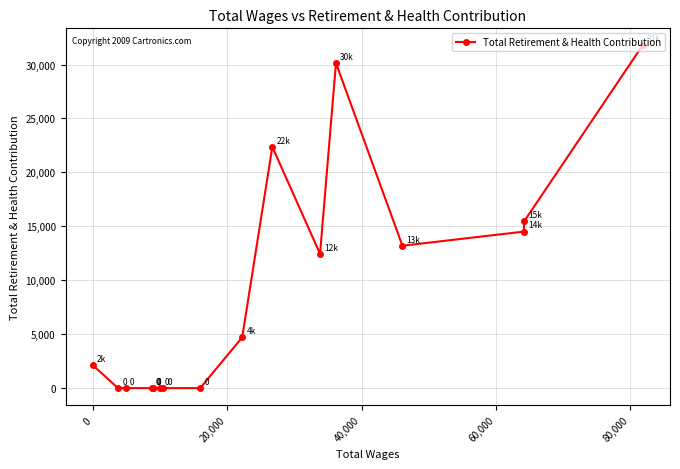

What is the difference between the maximum and minimum values?

31768